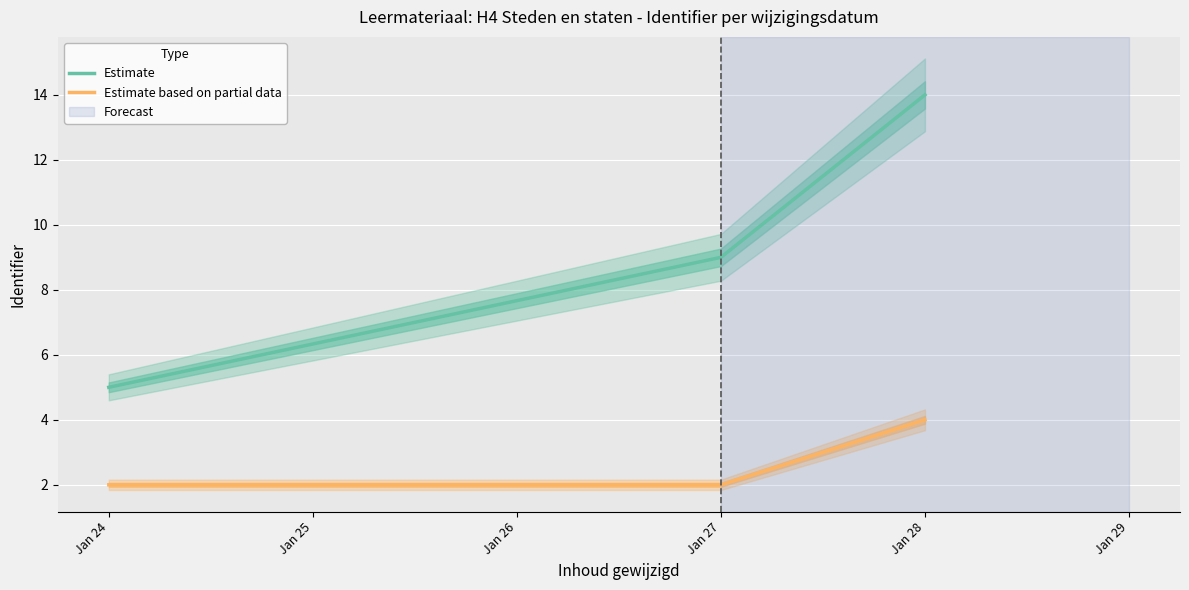

How many data points does each series have?

3